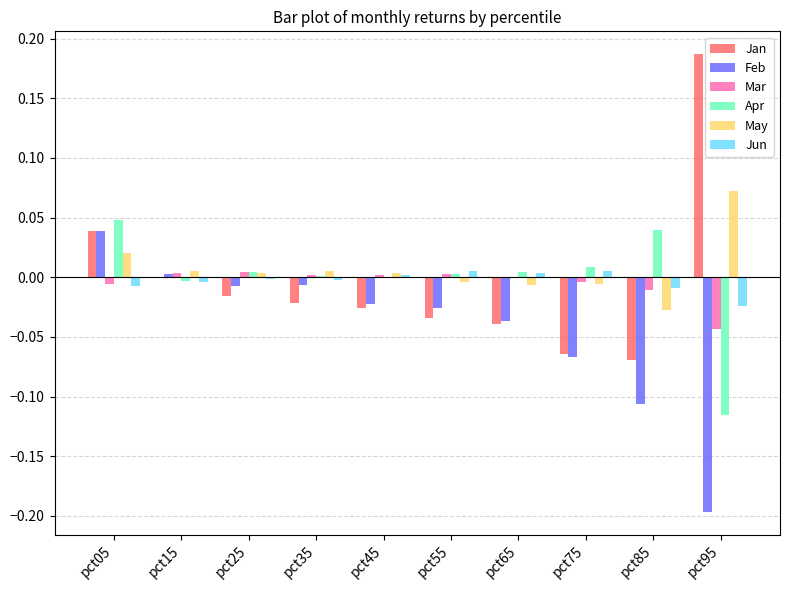

True or false: Apr has a value of 0.0 at pct75.

True